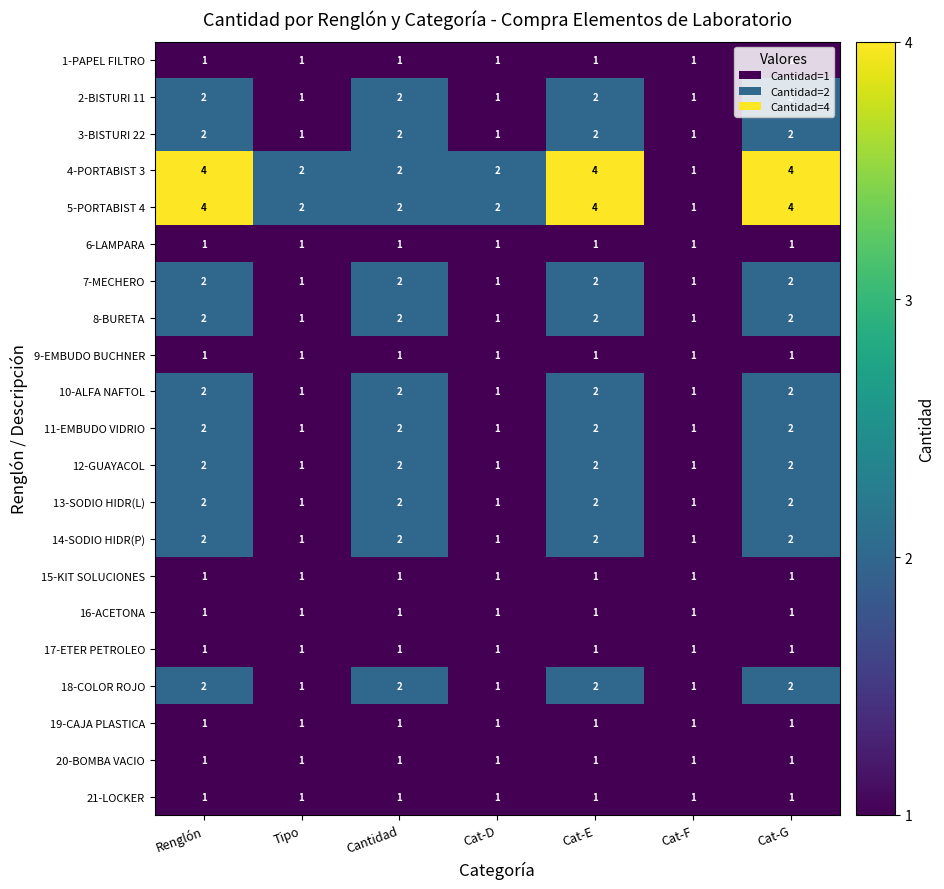

At how many categories does at least one series exceed 3?

3